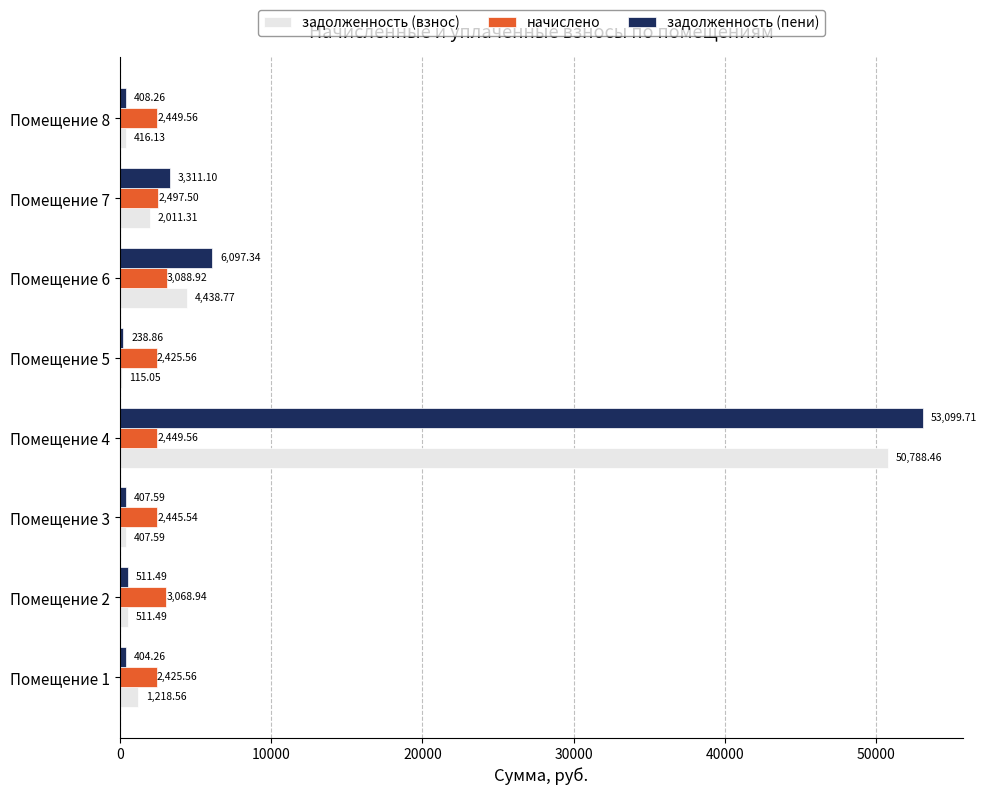

Which series changed the most between Помещение 4 and Помещение 6?

задолженность (пени)